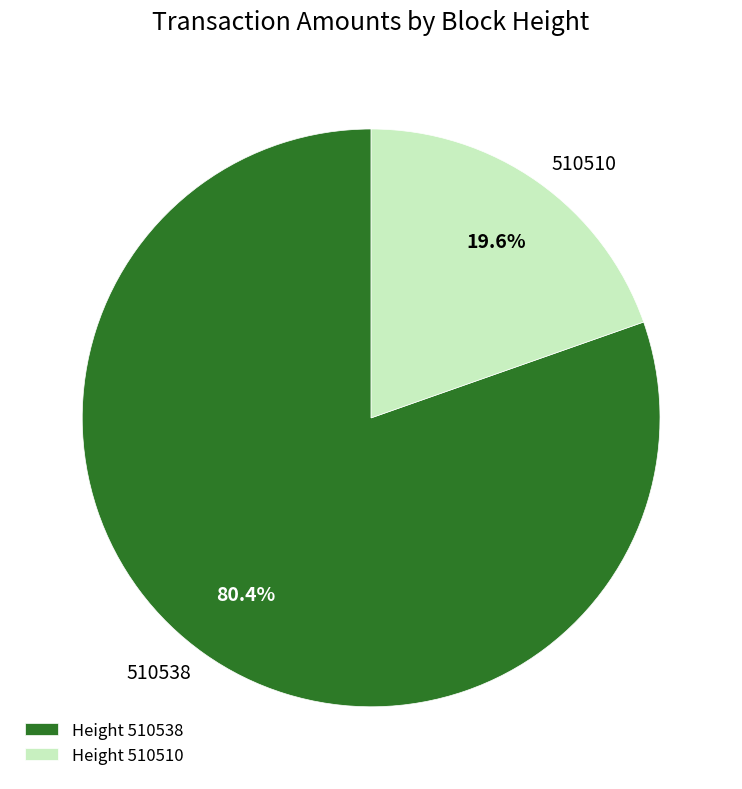

Does any single category account for the majority?

Yes